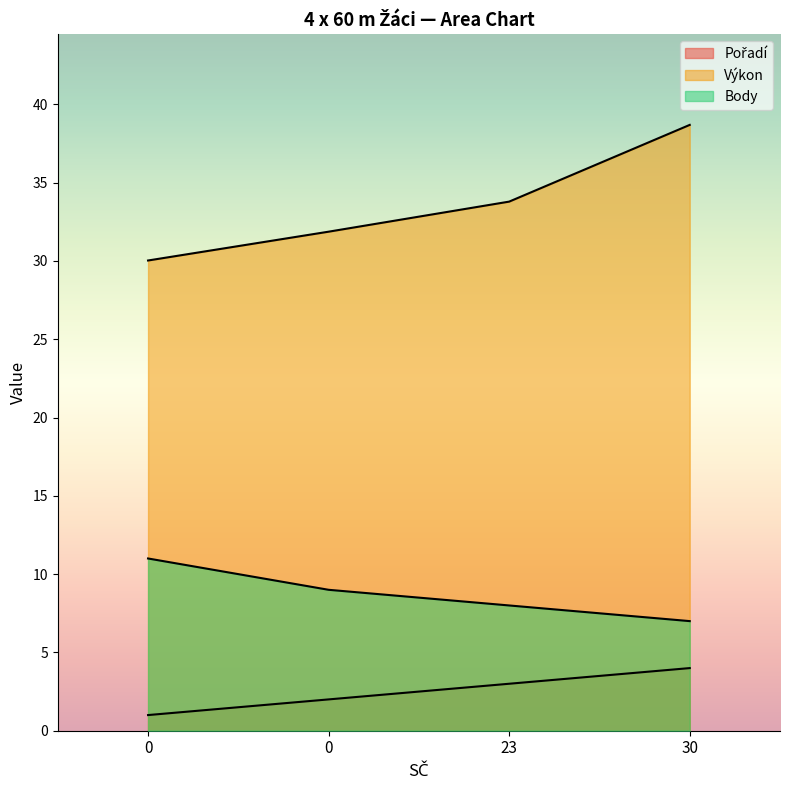

Reading left to right, what are all the values shown in this chart?

Pořadí: 1.0	2.0	3.0	4.0
Výkon: 30.0	31.9	33.8	38.7
Body: 11.0	9.0	8.0	7.0